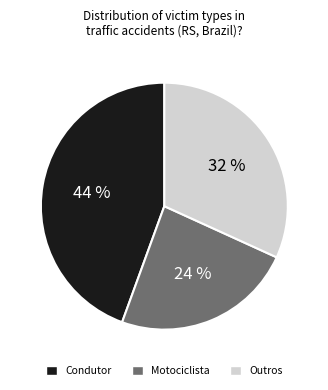

To the nearest percent, what percentage of the pie is Motociclista?

24%